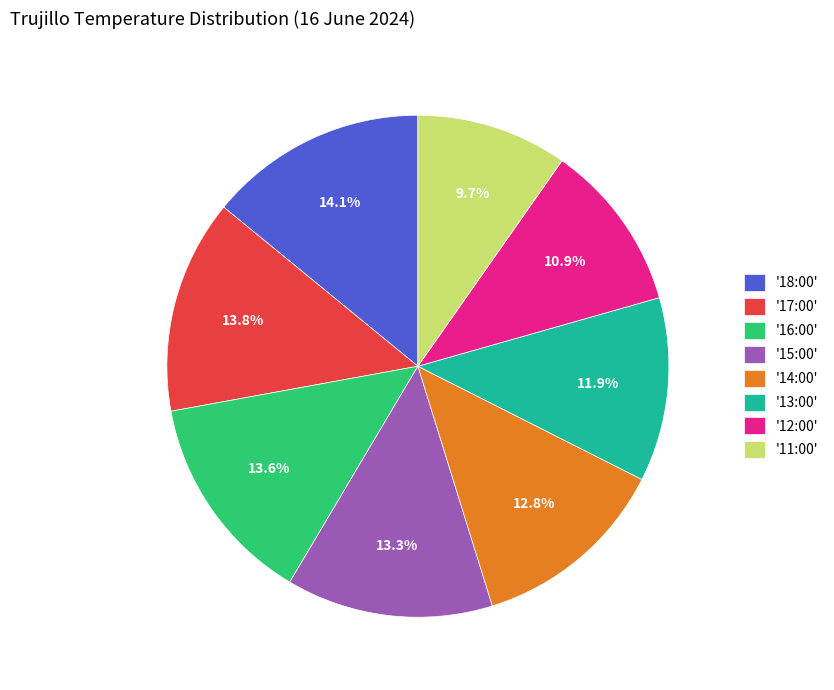

Is there a majority slice in this chart?

No